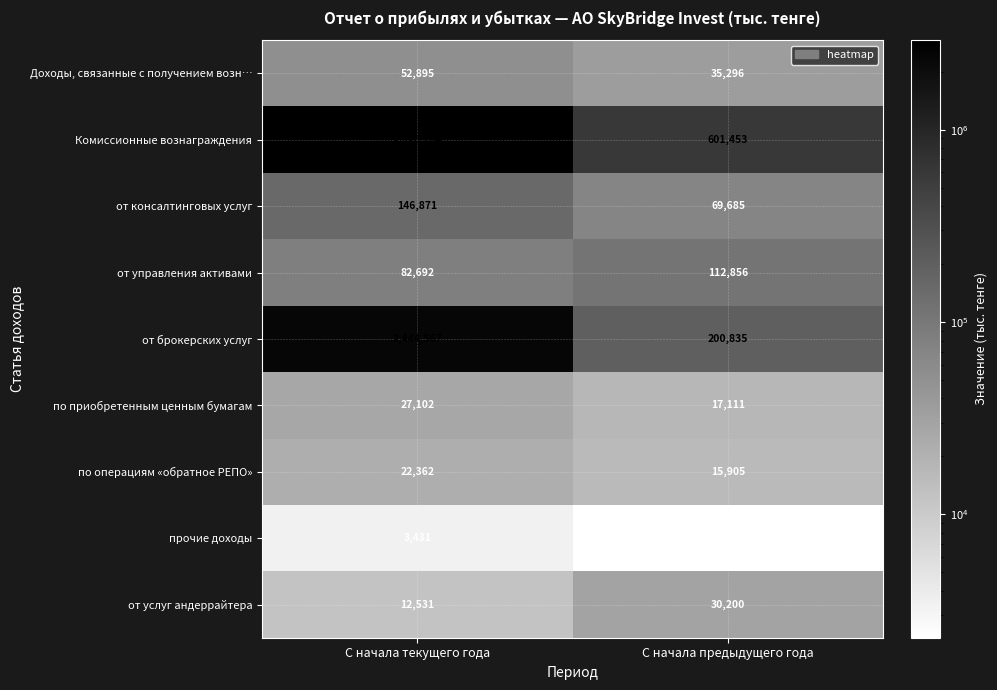

At С начала текущего года, list the series in order from smallest to largest.

прочие доходы, от услуг андеррайтера, по операциям «обратное РЕПО», по приобретенным ценным бумагам, Доходы, связанные с получением возн…, от управления активами, от консалтинговых услуг, от брокерских услуг, Комиссионные вознаграждения